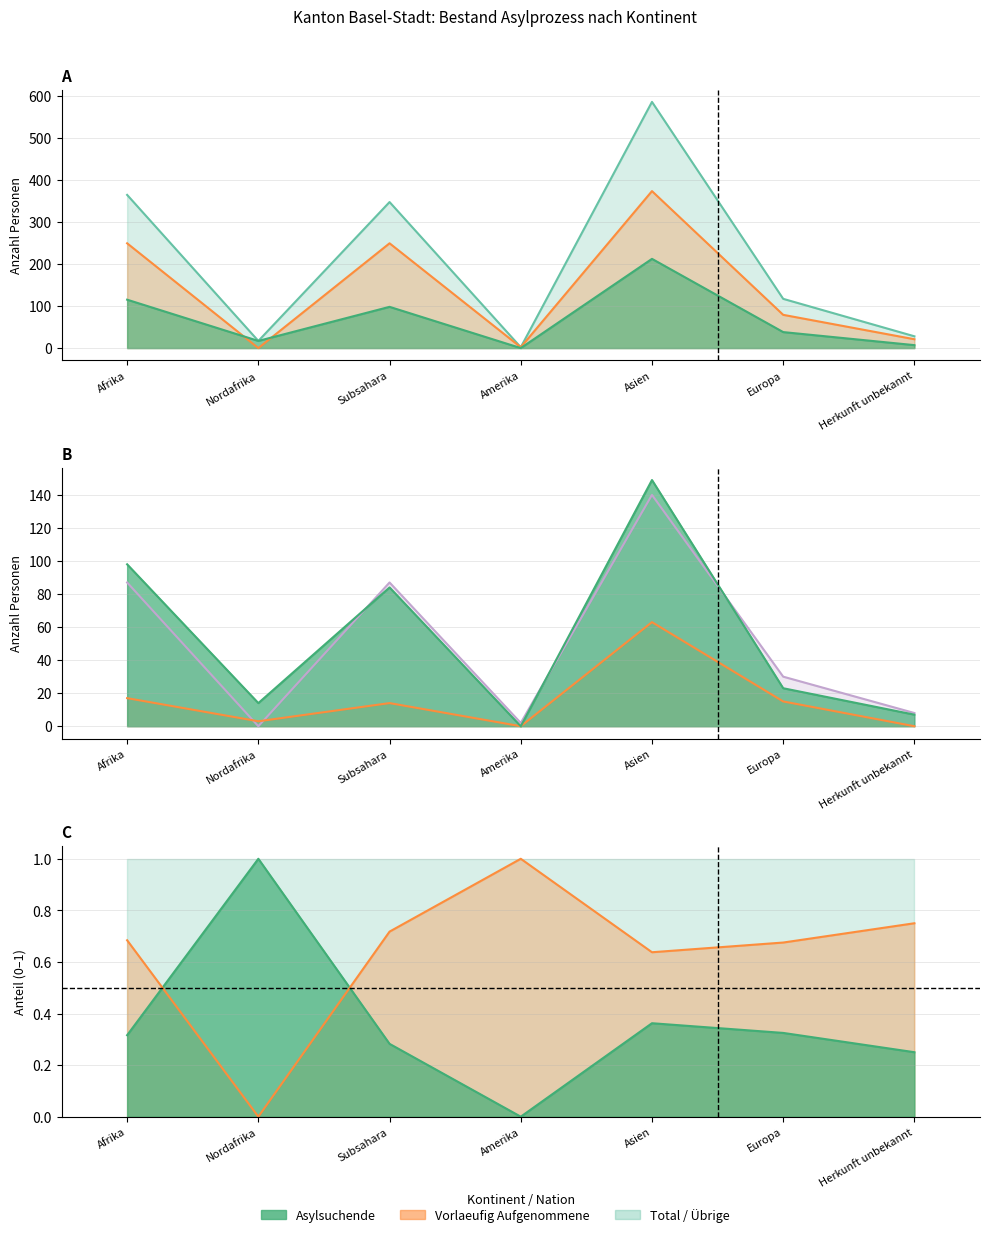

What is the difference between the maximum and second lowest values in the Nicht Erwerbsfaehige (Vorl.) series?

138